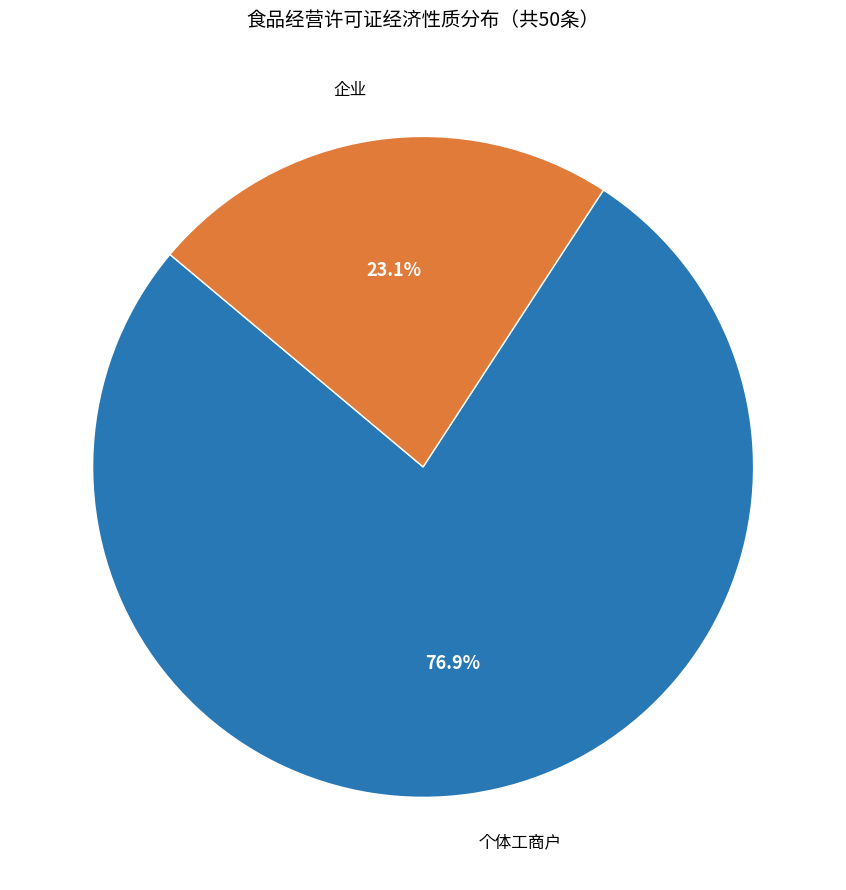

Rank the categories by value from highest to lowest.

个体工商户, 企业